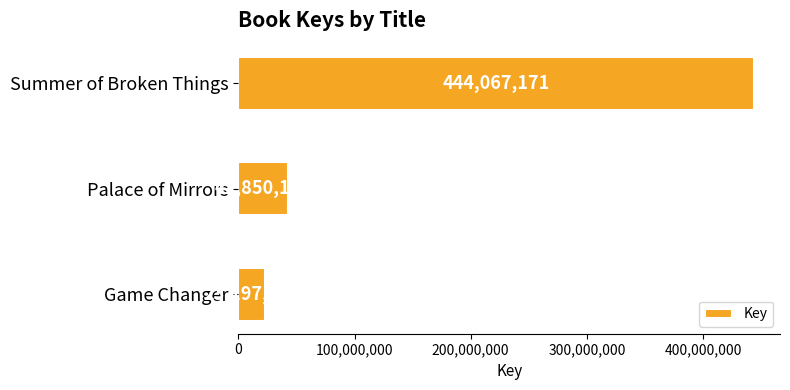

What is the value of the 1st bar from the top?

444067171